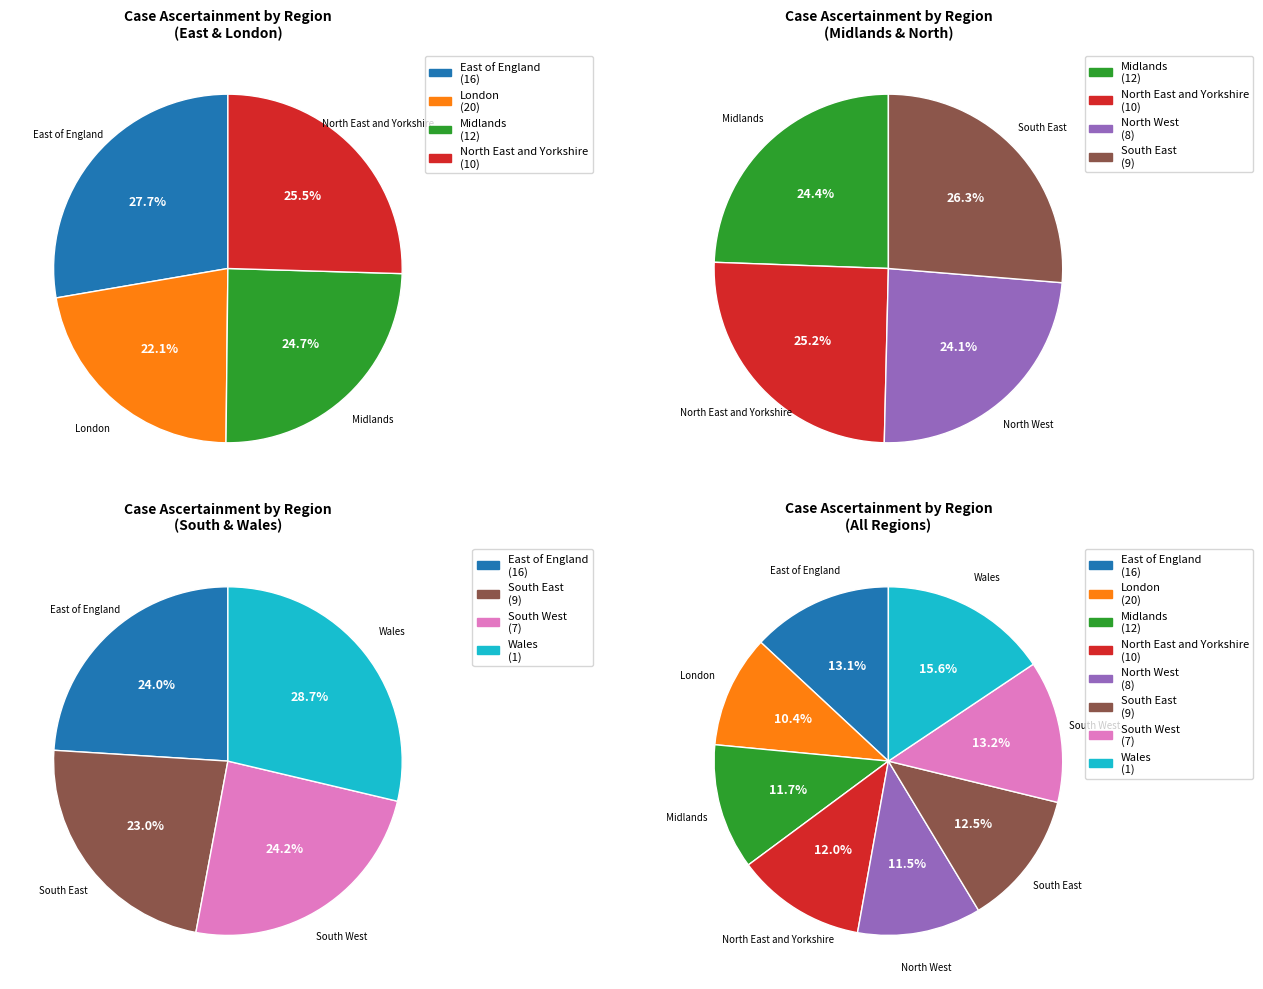

Is it true that Midlands is 25% of the pie?

False